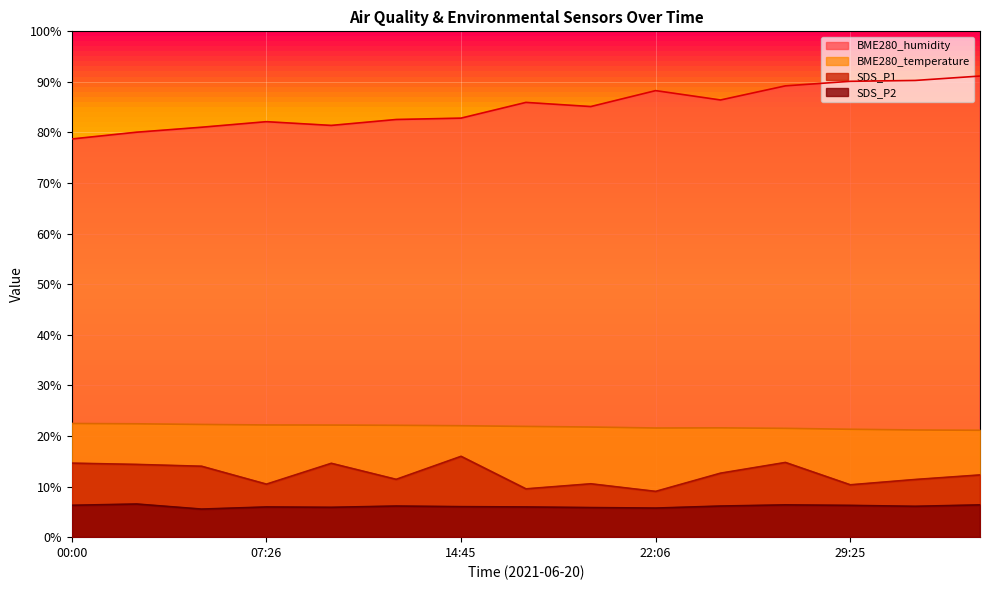

What is the greatest value displayed?

91.2